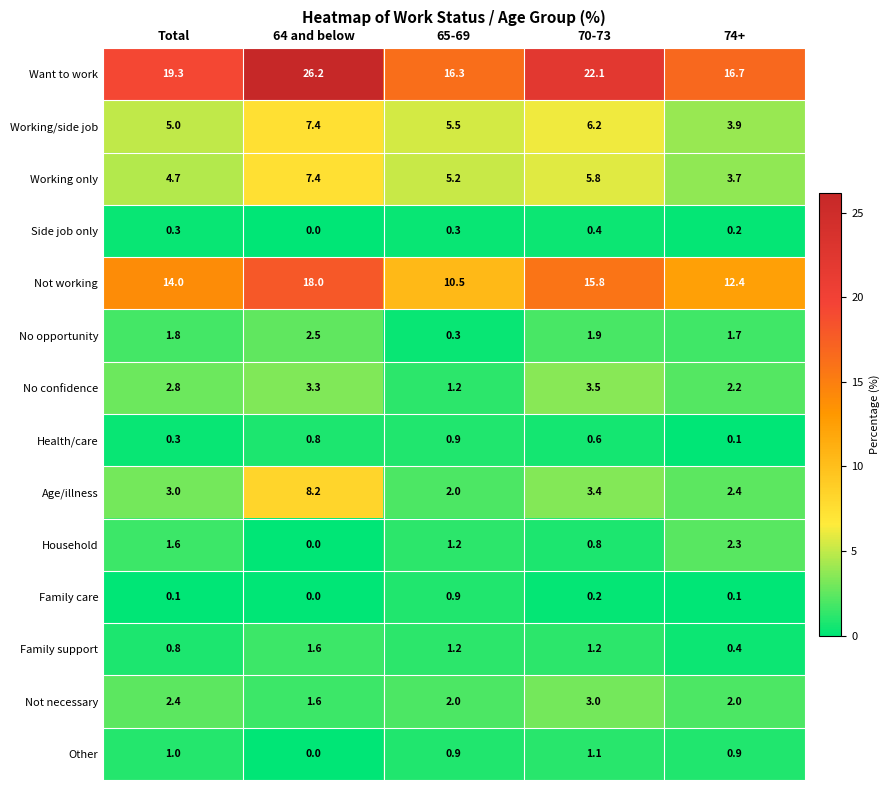

What is the maximum value shown in the chart?

26.2